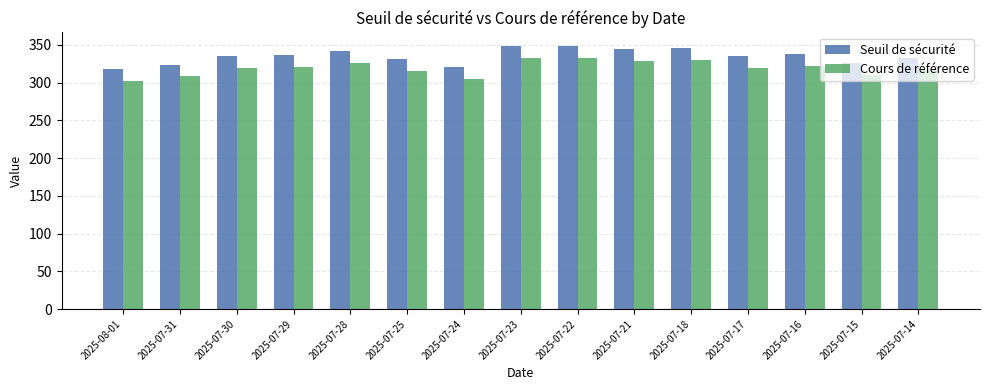

The Cours de référence series shows 328.5 at 2025-07-21. True or false?

True